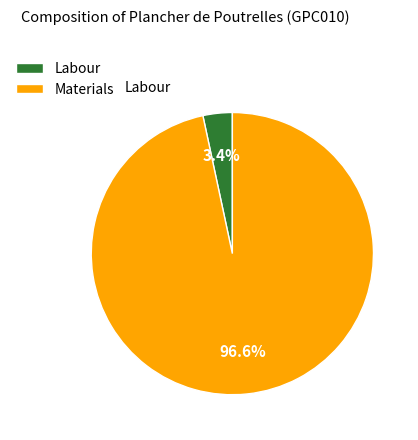

How many slices are in this pie chart?

2